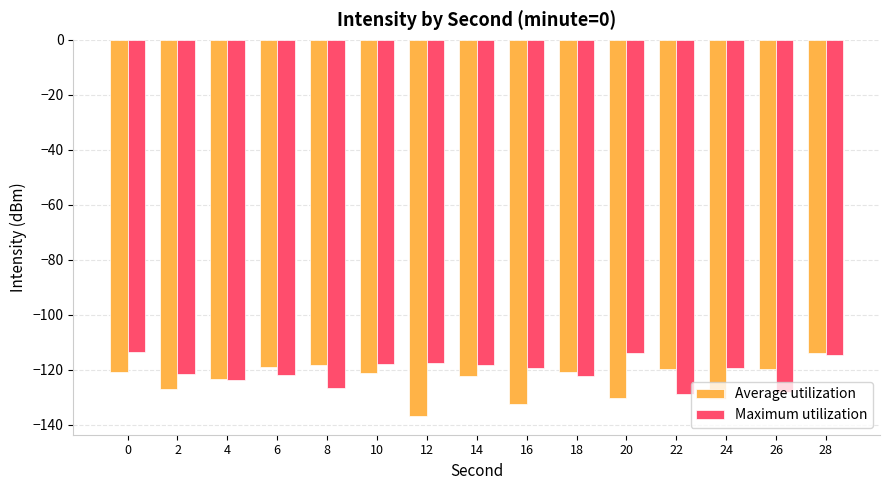

What is the approximate value of Maximum utilization at 12?

-117.5